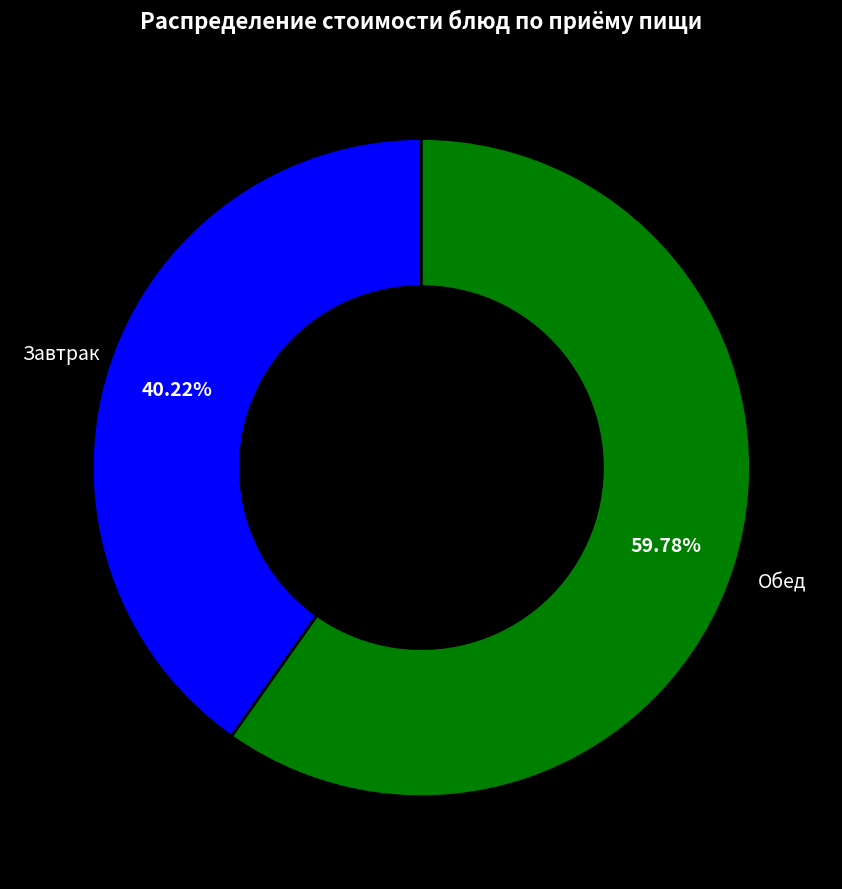

Does any single category account for the majority?

Yes